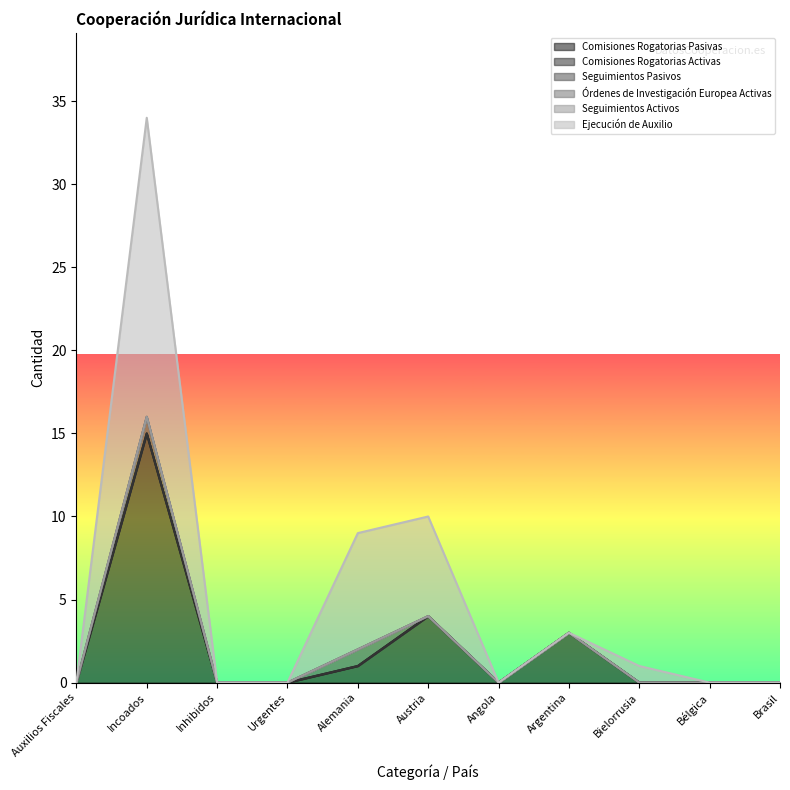

What position from the left is Inhibidos?

3